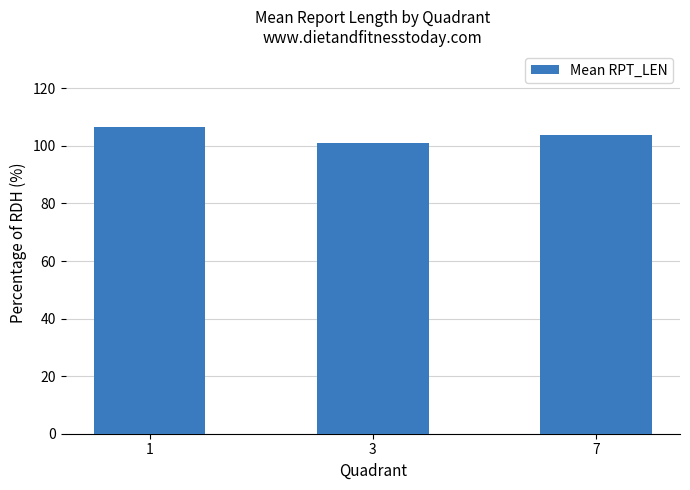

Approximately how many times larger is the value at 1 compared to 3?

1.1